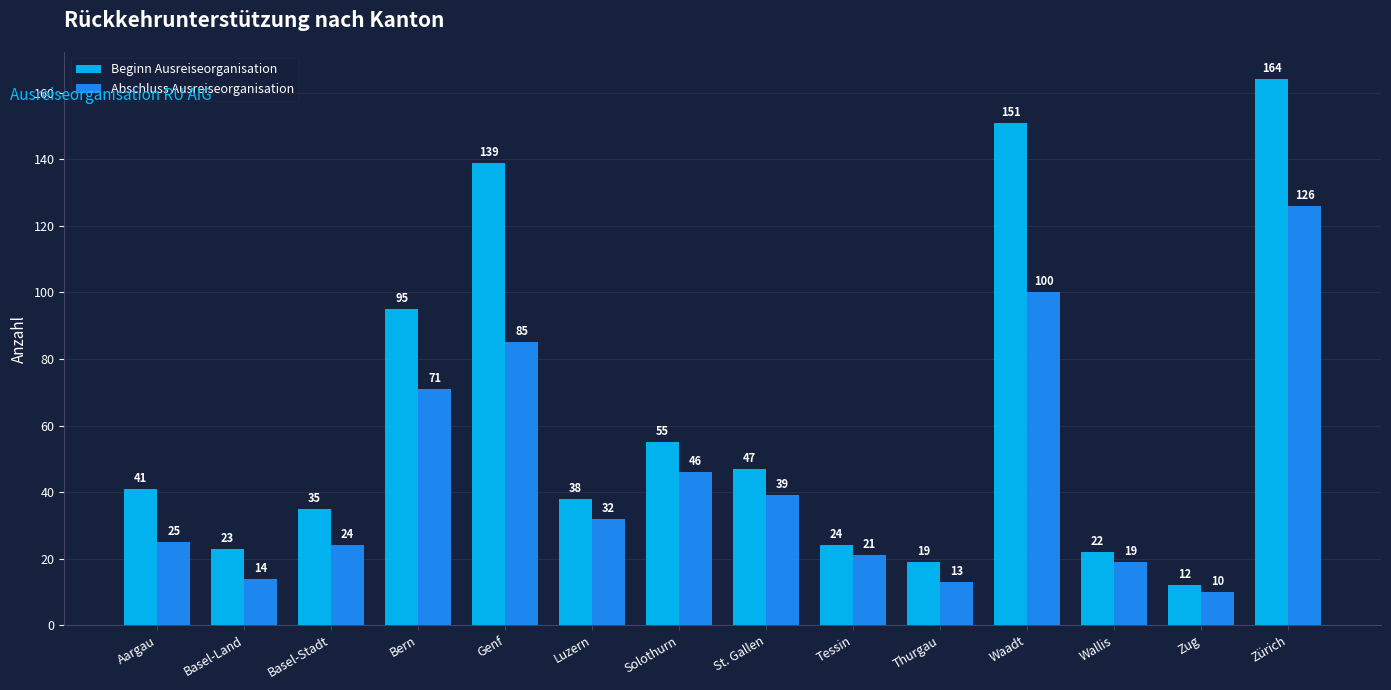

What is the difference between the maximum and minimum values in the Abschluss Ausreiseorganisation series?

116